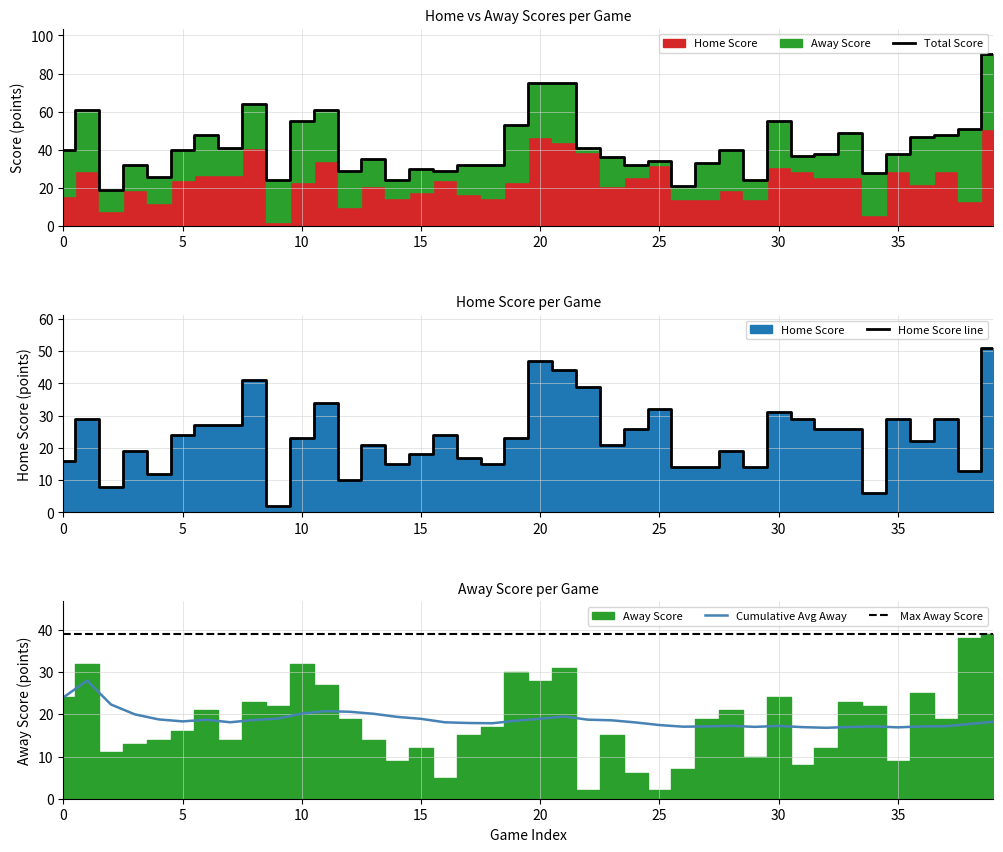

How many times do Home Score line and Cumulative Avg Away cross each other?

19